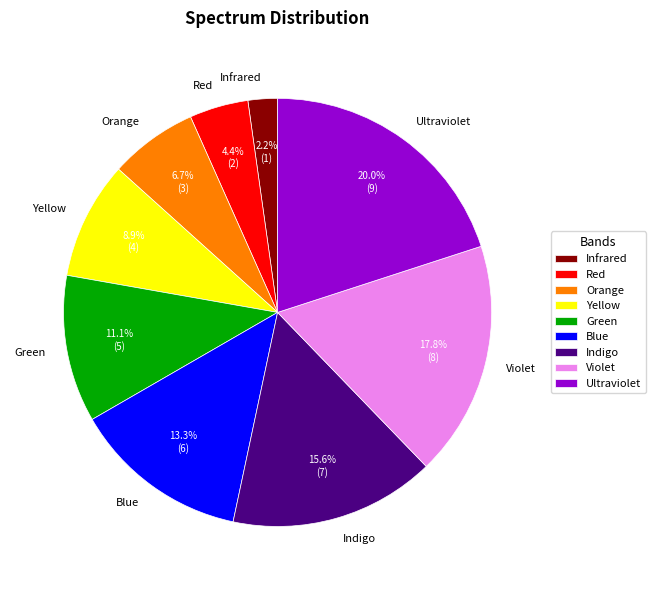

To the nearest percent, what portion does Orange represent?

7%